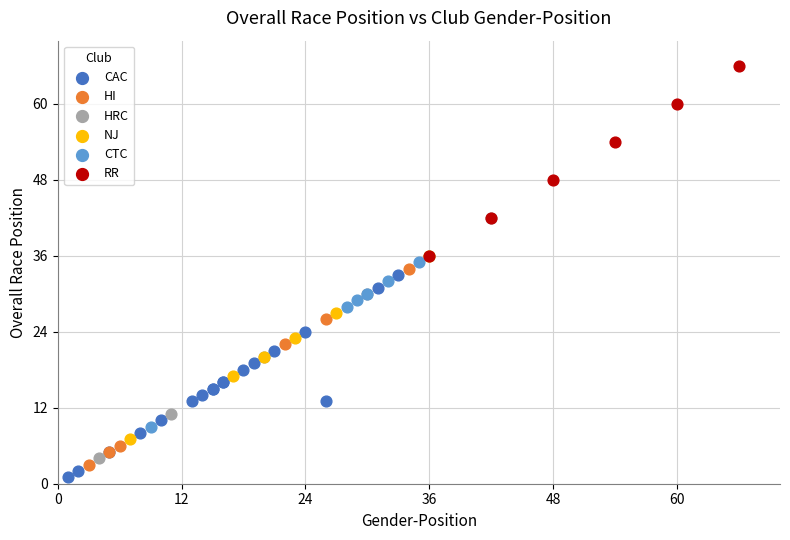

Which series contains the highest Y value?

RR